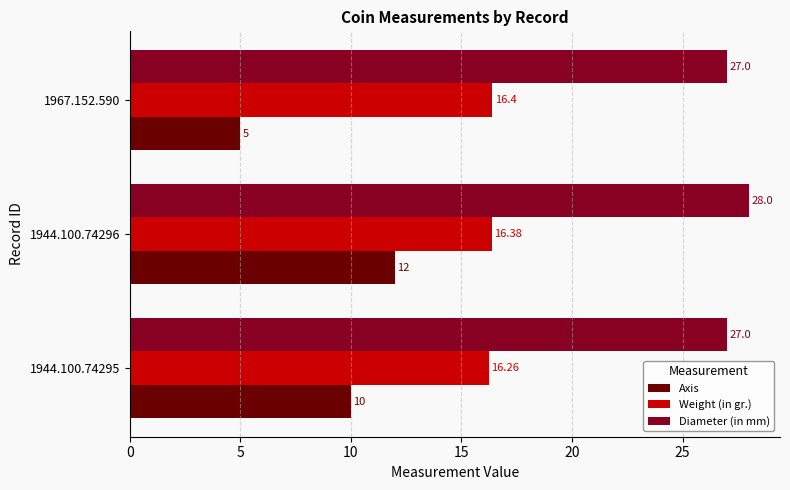

Rank the categories by Weight (in gr.) value from lowest to highest.

1944.100.74295, 1944.100.74296, 1967.152.590